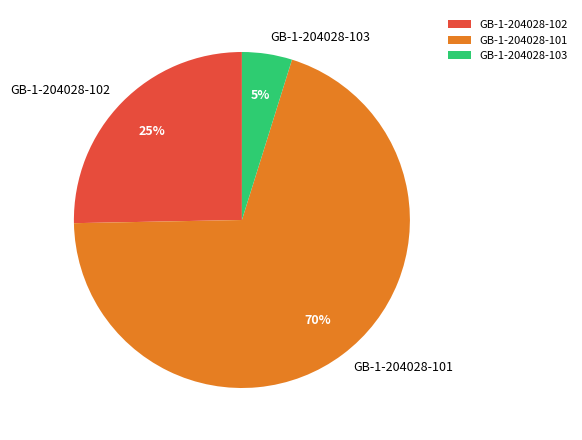

To the nearest percent, what is the average slice percentage?

33%